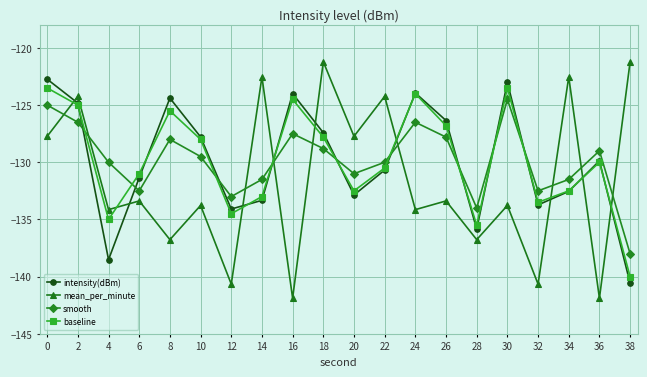

The value of mean_per_minute at 18 is -121.2. True or false?

True